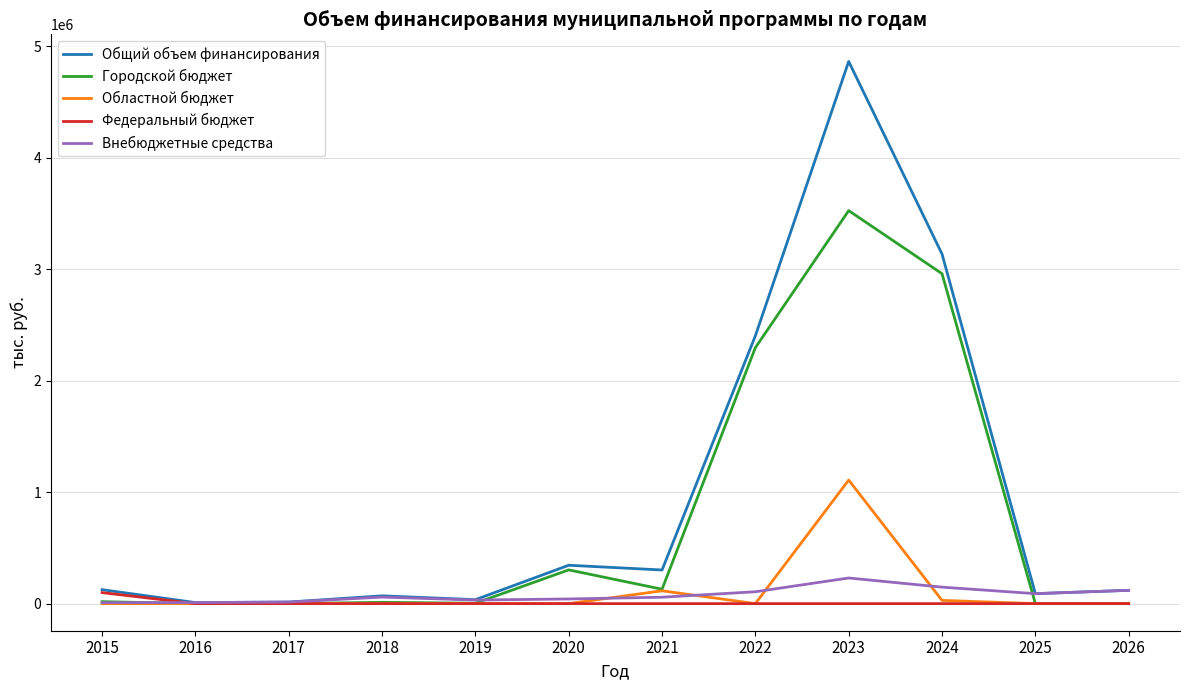

What is the approximate value of Городской бюджет at 2023?

3524637.2